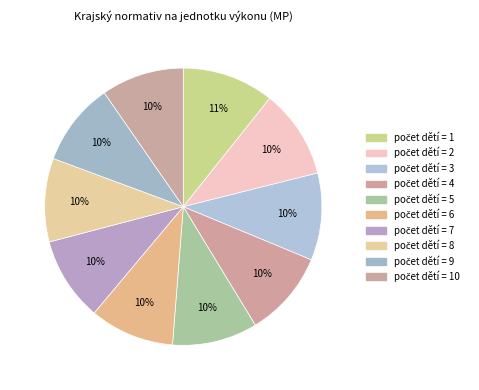

Count the number of slices in the pie.

10